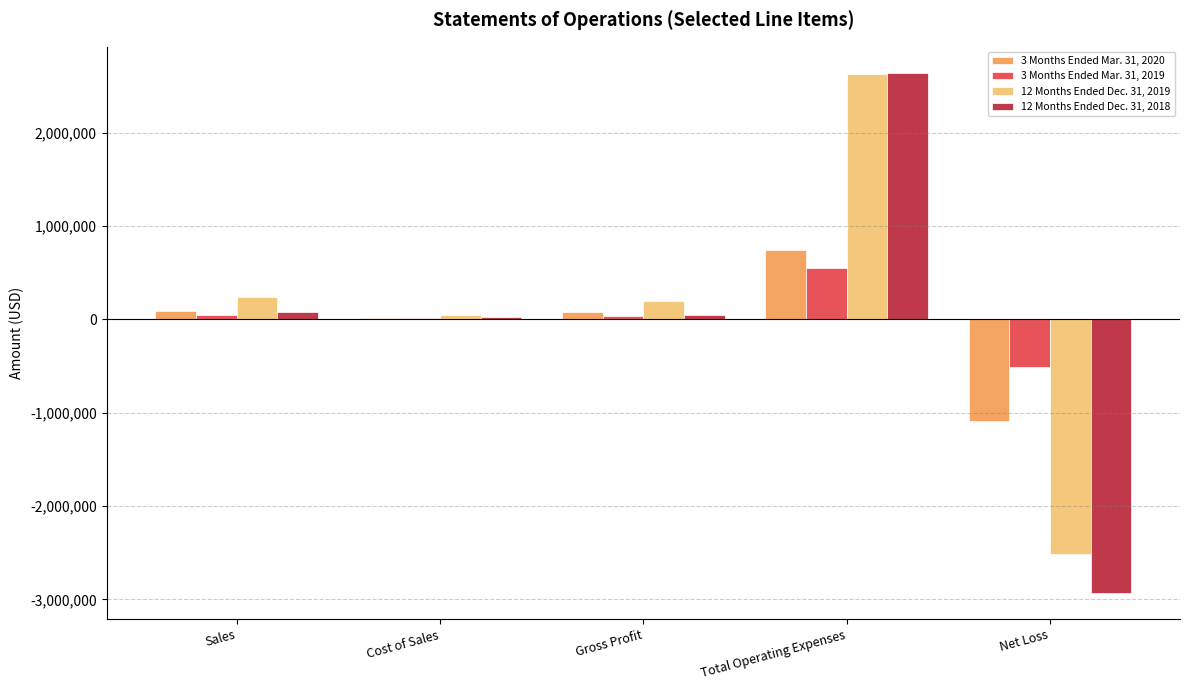

At which category is the sum across all series the highest?

Total Operating Expenses